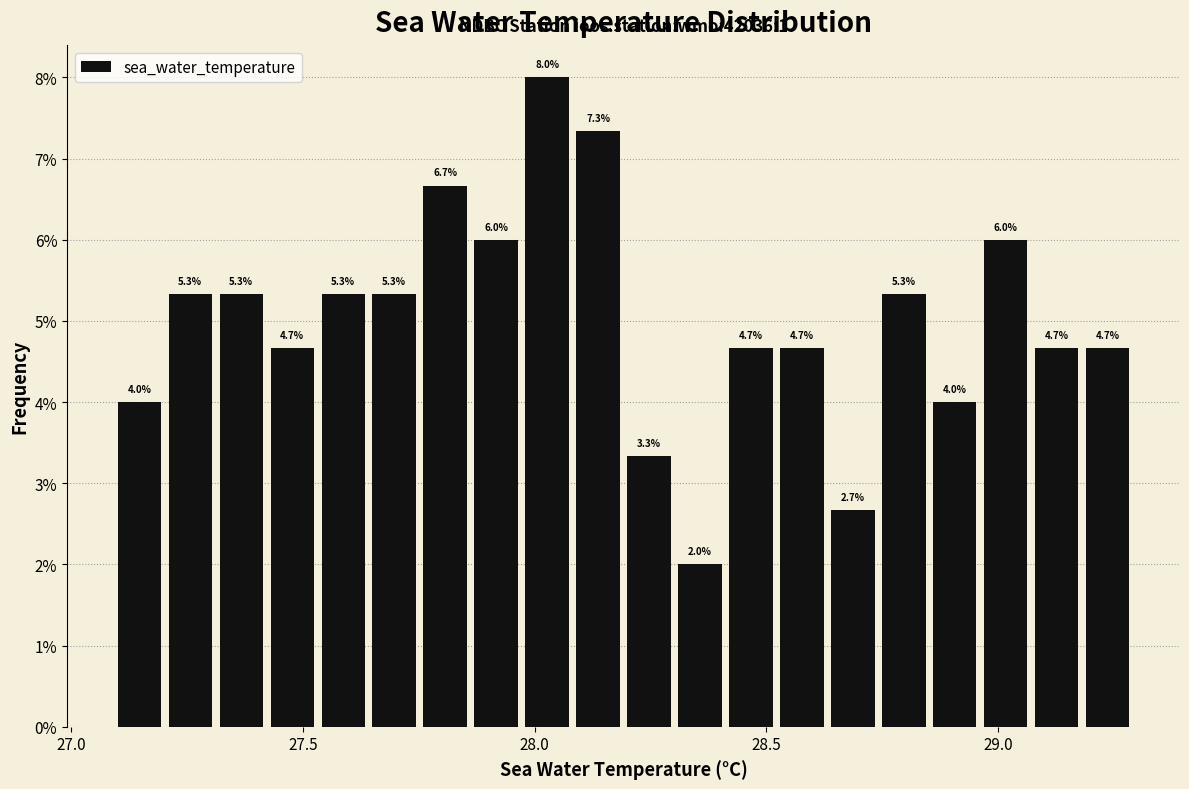

Read against the x-axis, roughly where is the centre of the tallest bar?

28.05